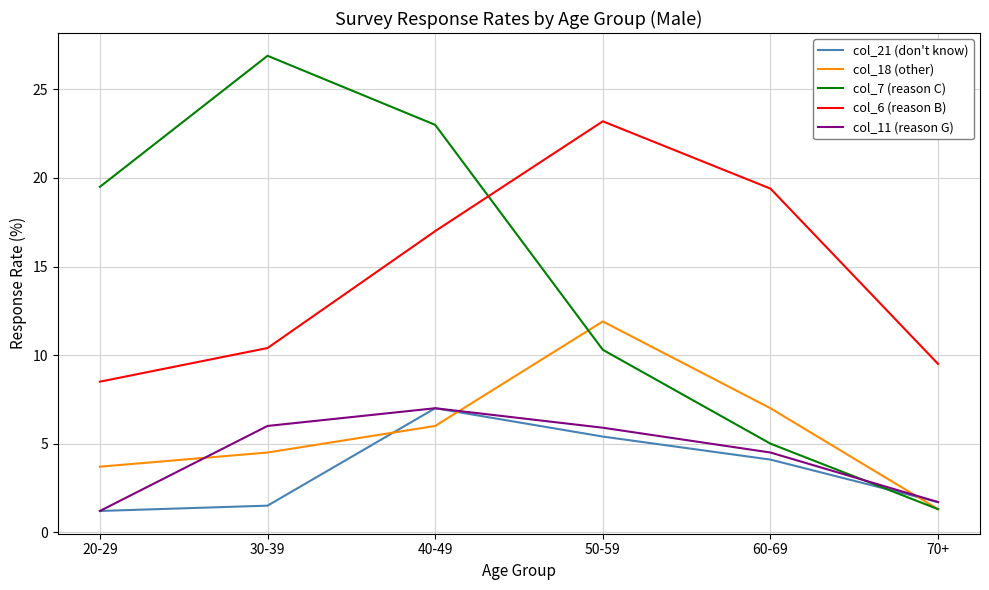

After their last crossing, which series has the higher values: col_6 (reason B) or col_7 (reason C)?

col_6 (reason B)